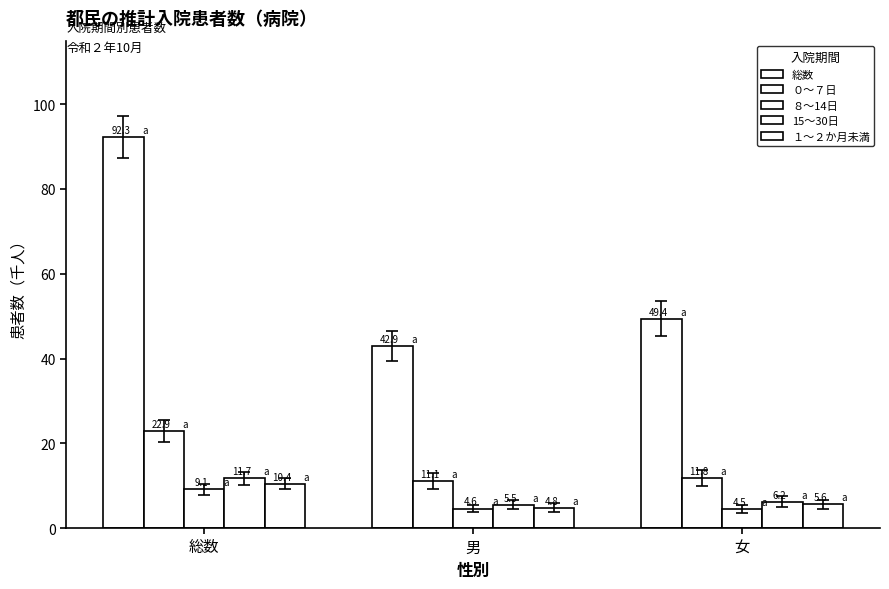

What is the difference between the maximum and second lowest values in the 総数 series?

42.9